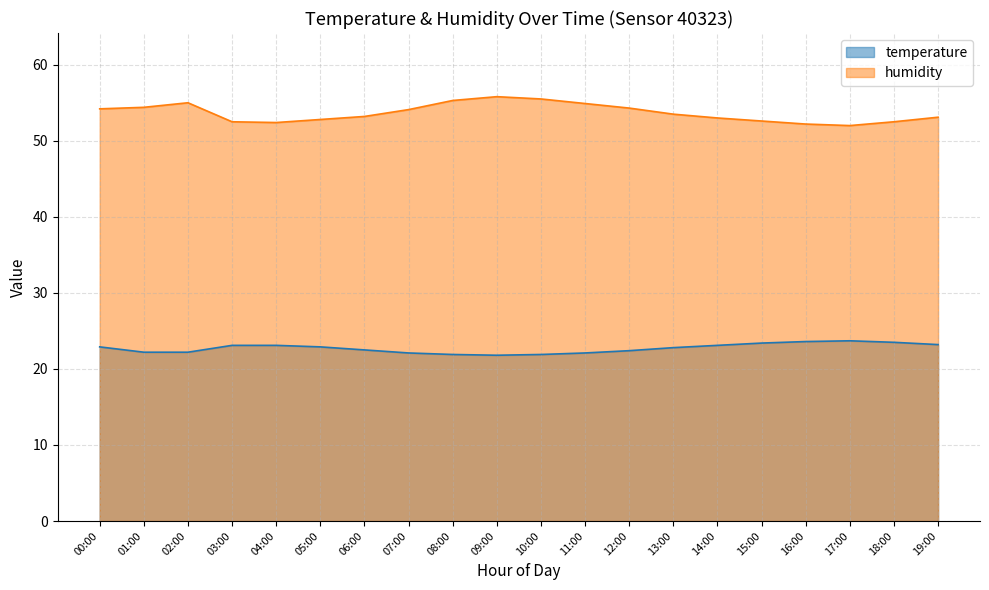

How many lines are shown in the chart?

2